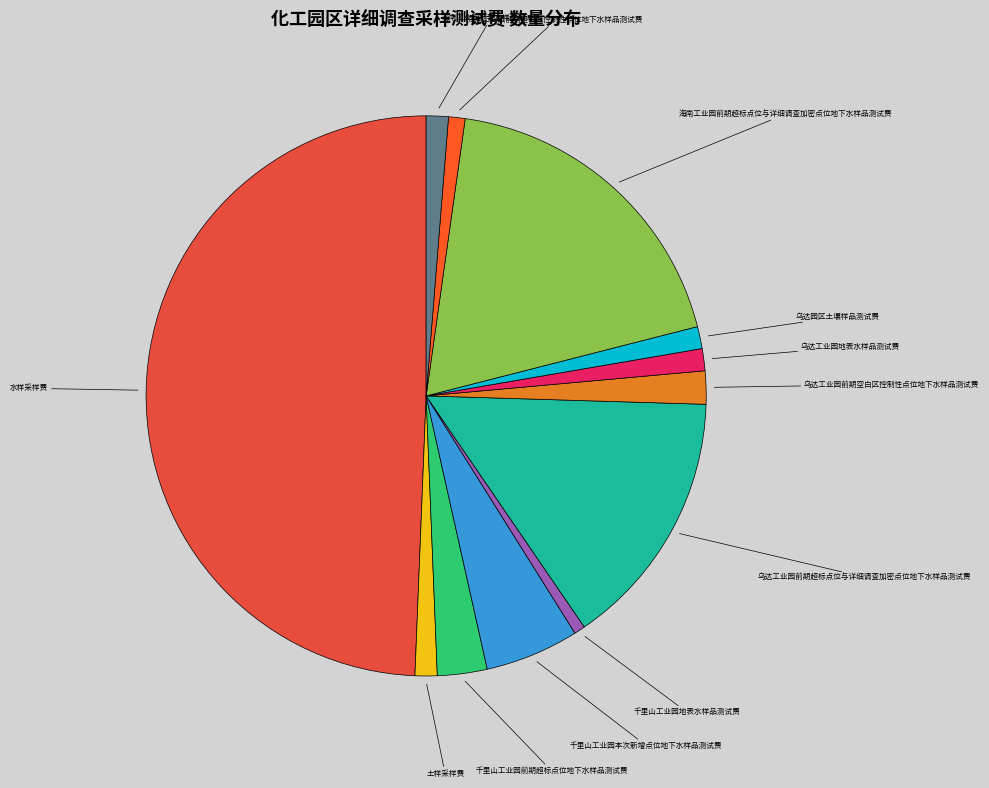

Count the number of slices in the pie.

12